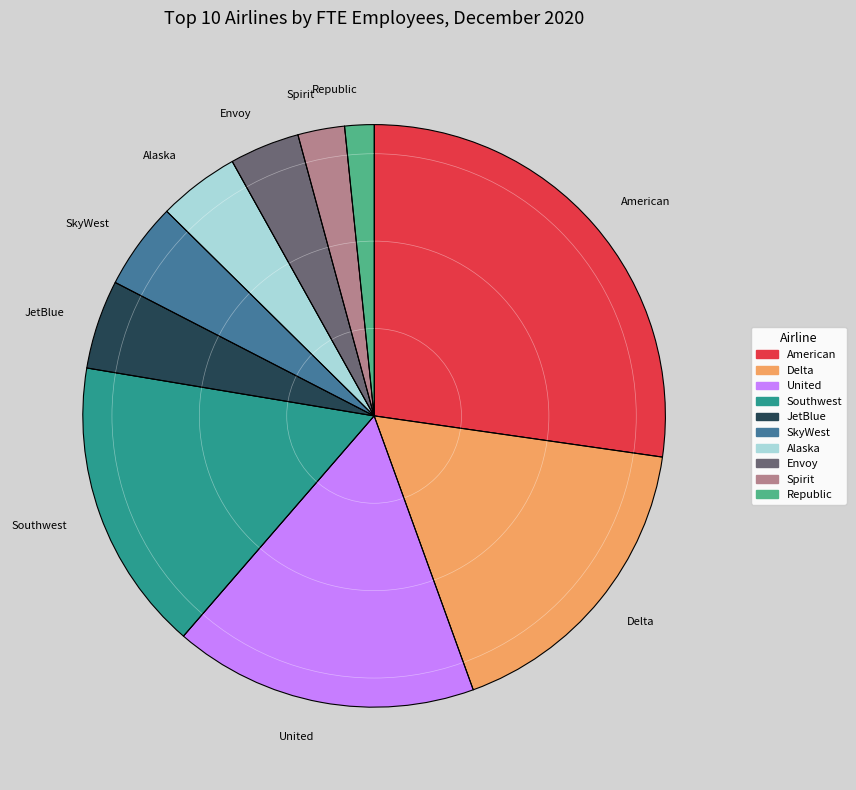

Is there any slice that represents more than half of the pie?

No